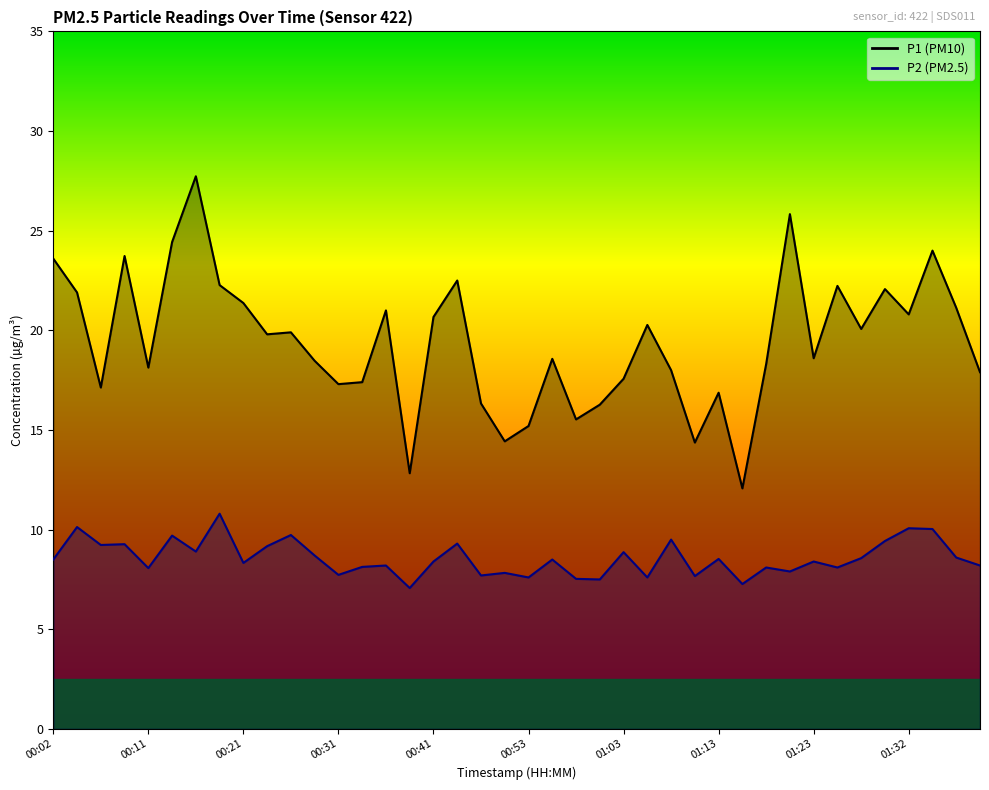

Rank the series by their maximum value, from lowest to highest.

P2, P1